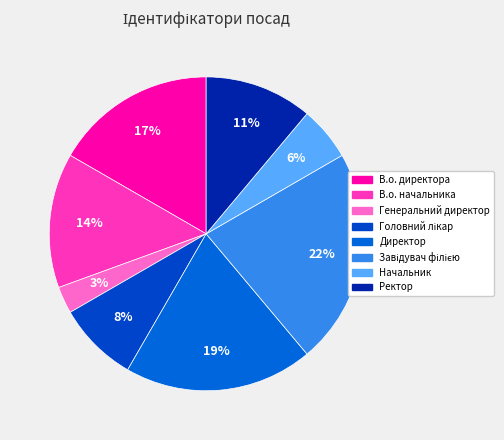

To the nearest percent, what percentage of the pie is В.о. директора?

17%